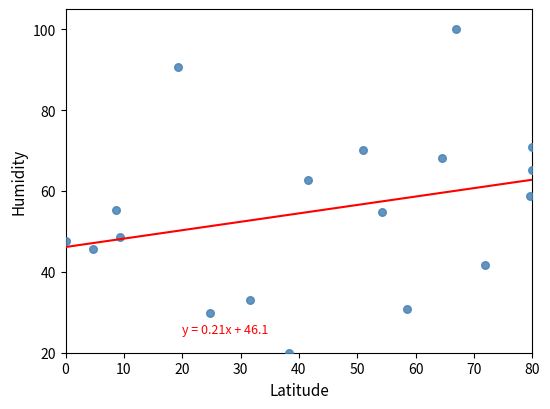

What is the range of Y values (max minus min)?

80.0